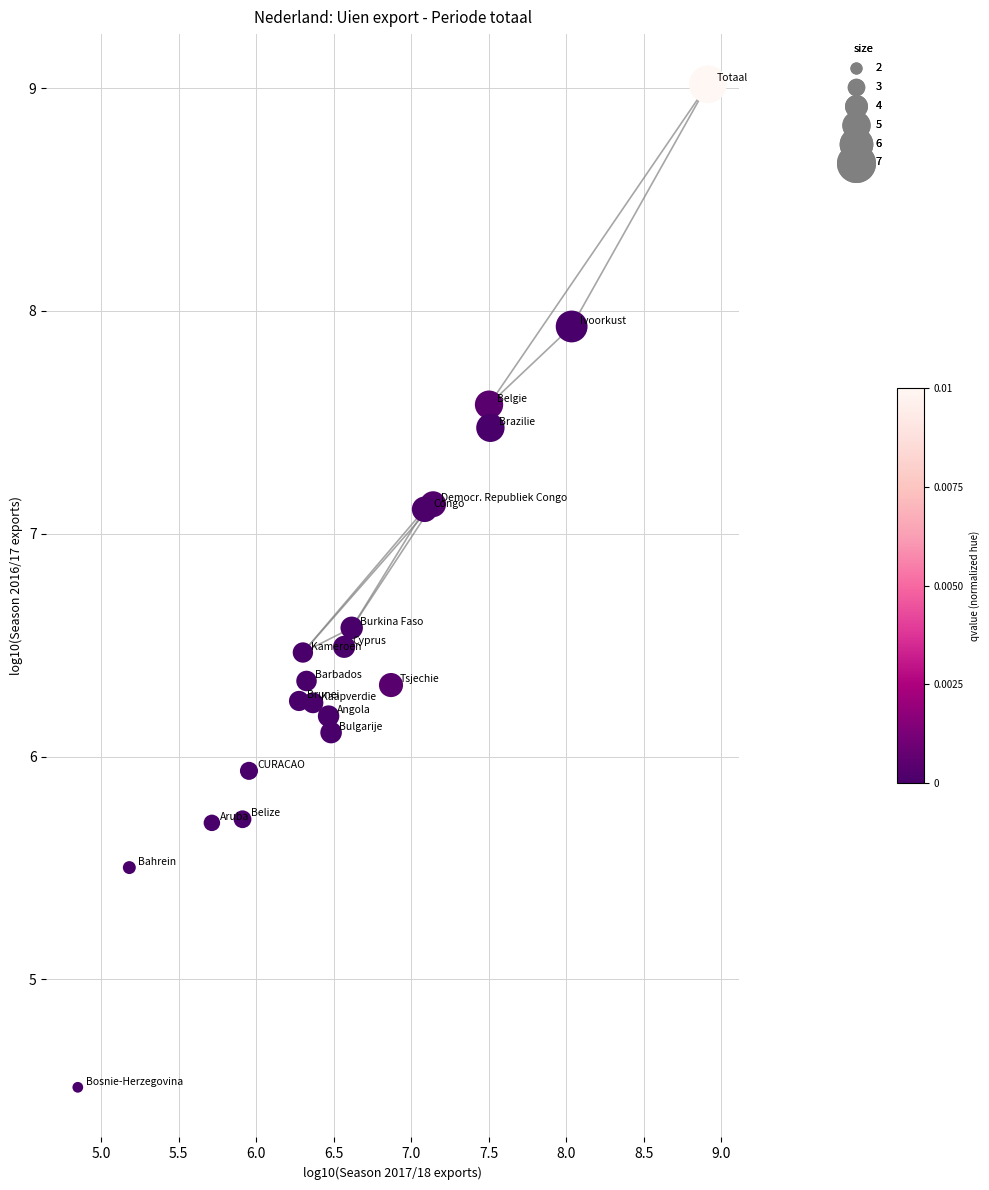

What is the range of Y values (max minus min)?

4.5